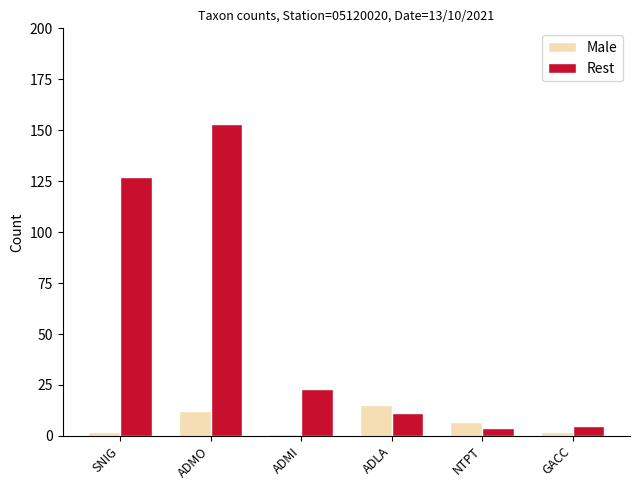

Between ADMO and ADMI, which series saw the biggest shift?

Rest